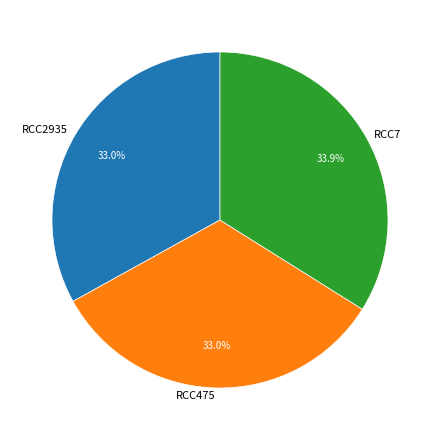

Is there any slice that represents more than half of the pie?

No